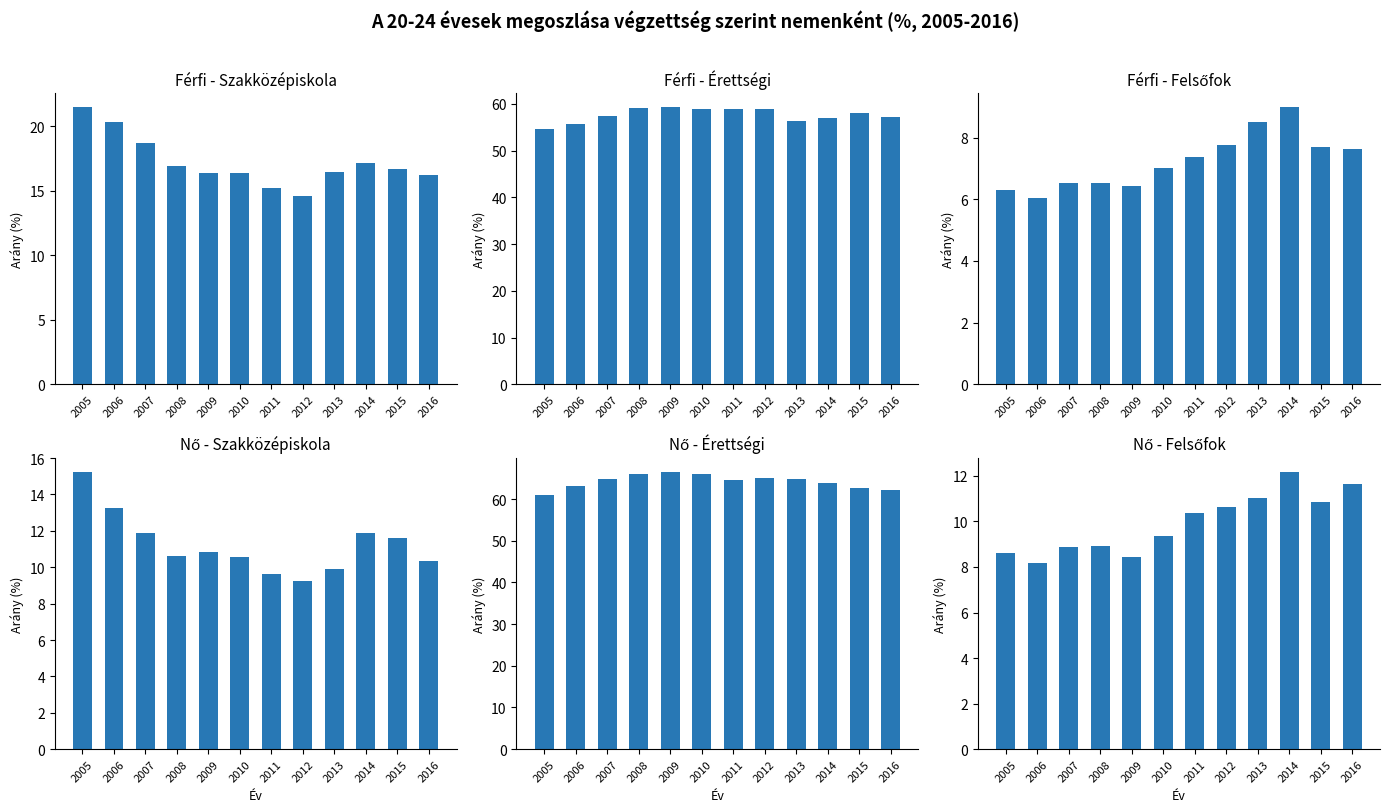

What is the difference between the second highest and second lowest values in the Nő - Szakközépiskola series?

3.6